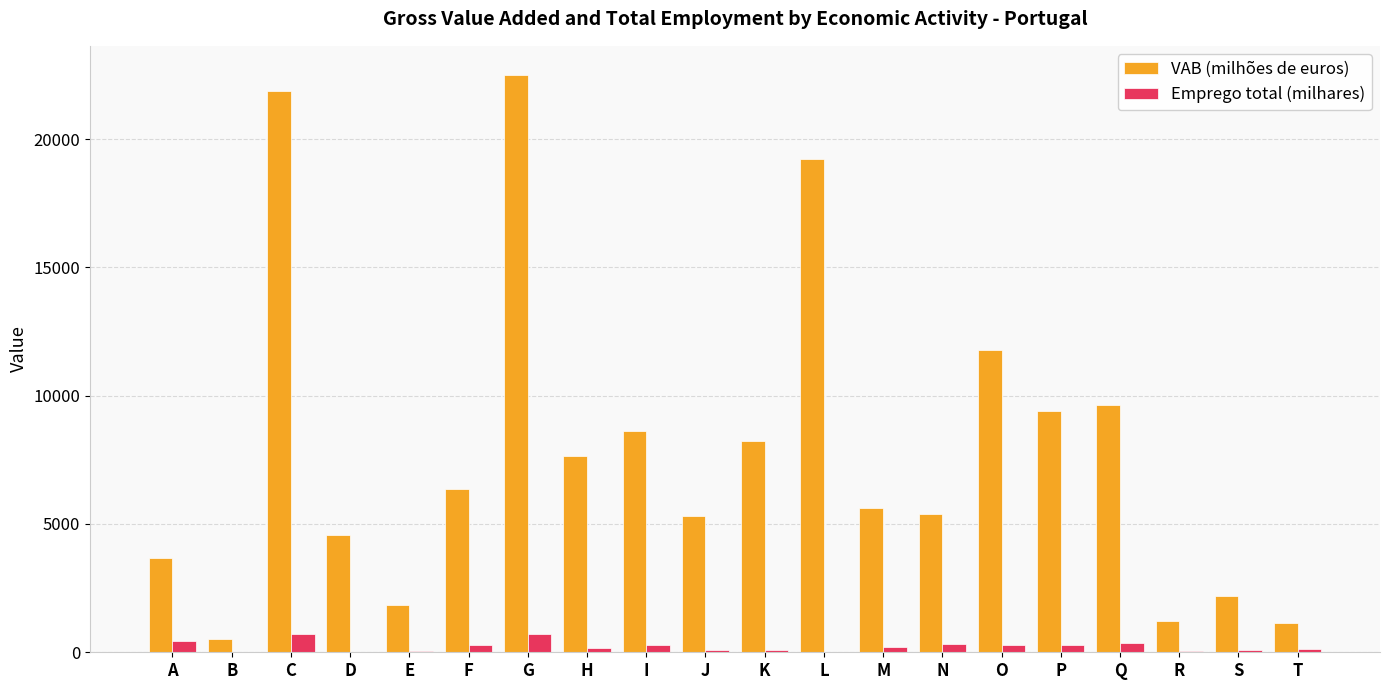

Which series has the largest total across all categories?

VAB (milhões de euros)